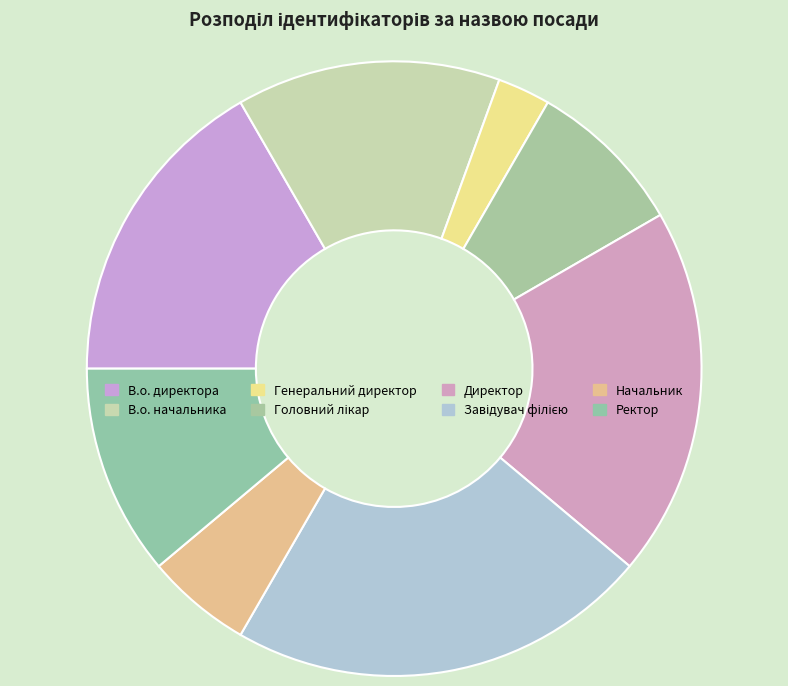

Count the number of slices in the pie.

8